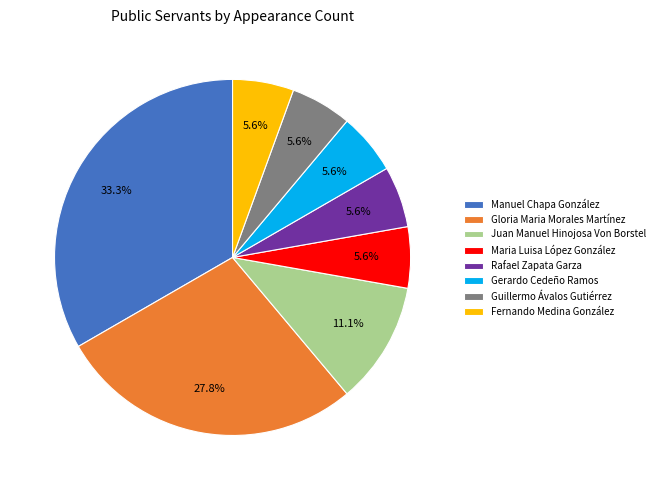

Combined, do Fernando Medina González and Gerardo Cedeño Ramos account for over 50%?

No